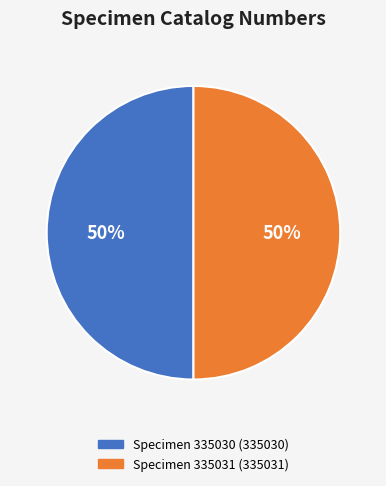

To the nearest percent, what is the average slice percentage?

50%